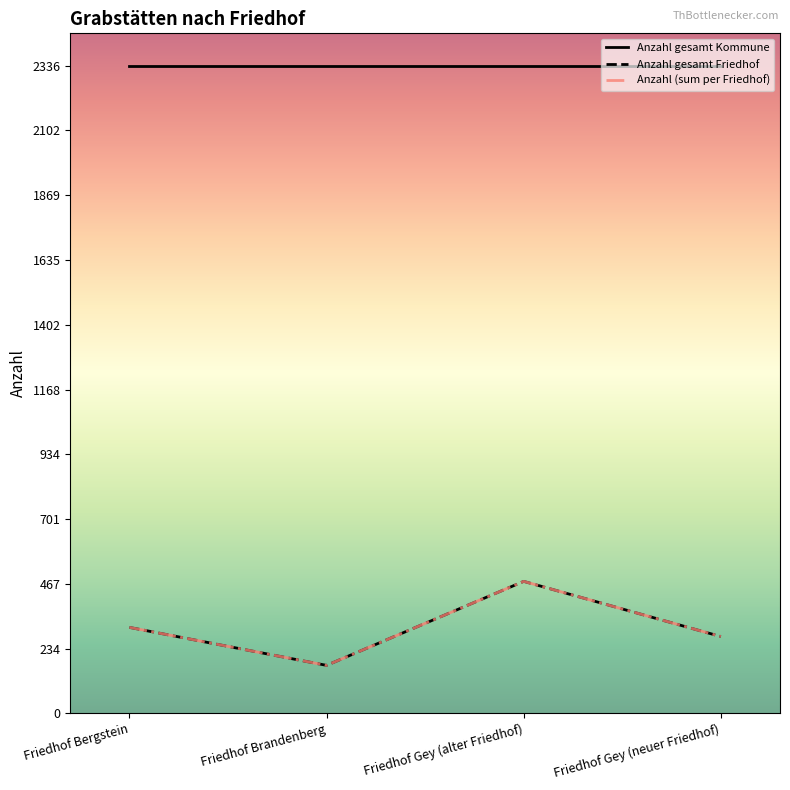

Does the chart display data point markers on the line(s)?

No